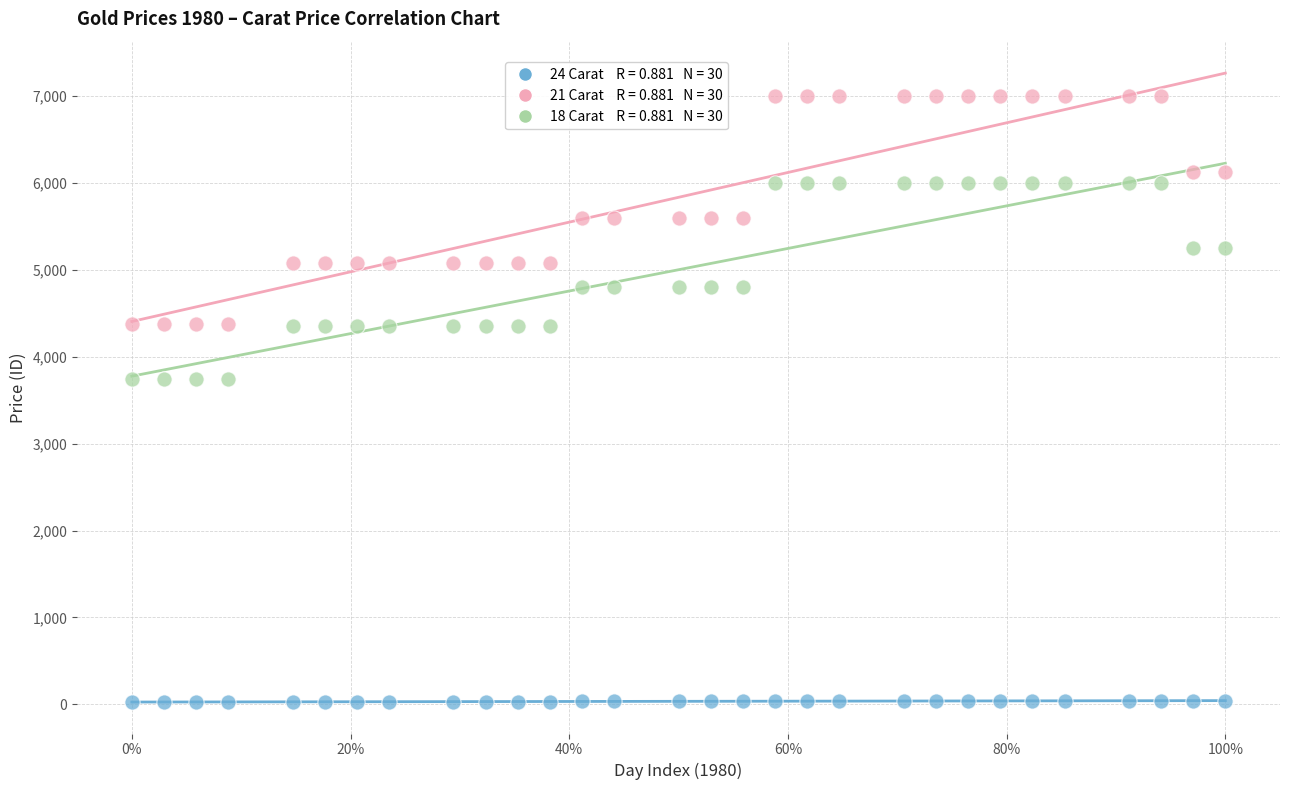

Across all data points, what is the range of Y values (max minus min)?

6975